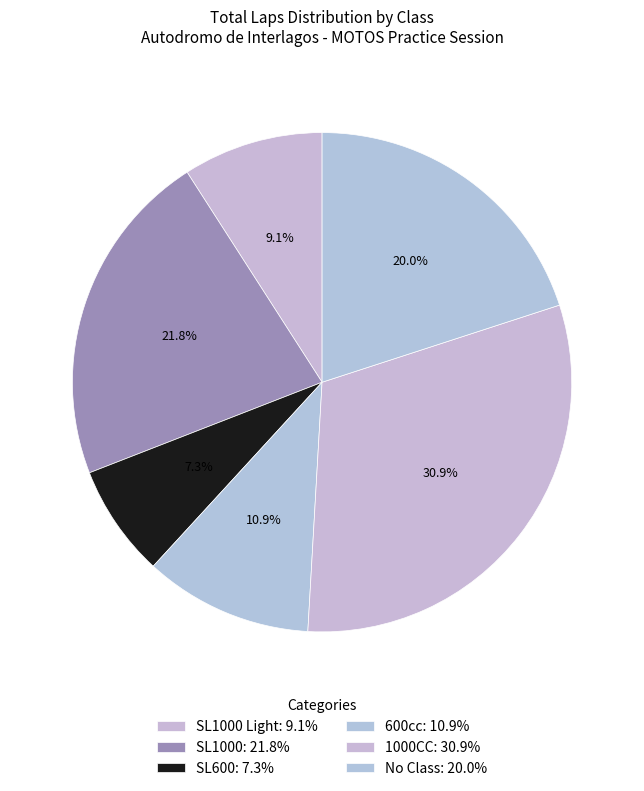

How many slices are in this pie chart?

6